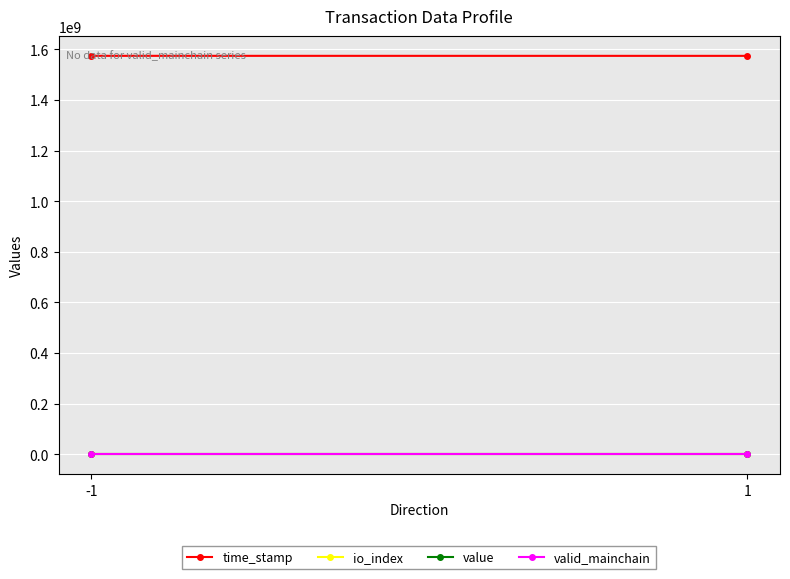

The value of time_stamp at -1 is 1574569230.0. True or false?

True